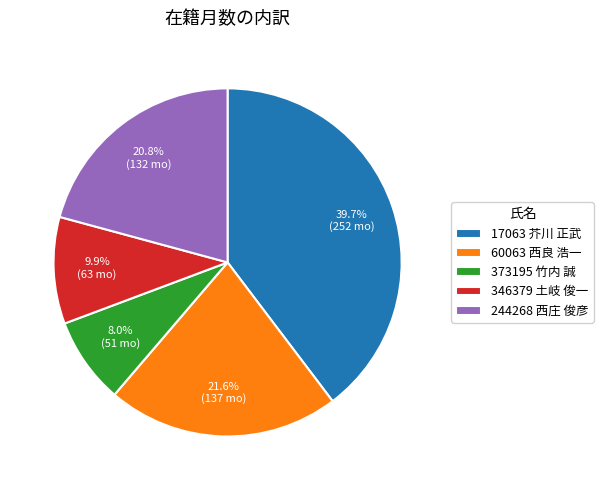

What is the largest slice in the pie chart?

17063 芥川 正武